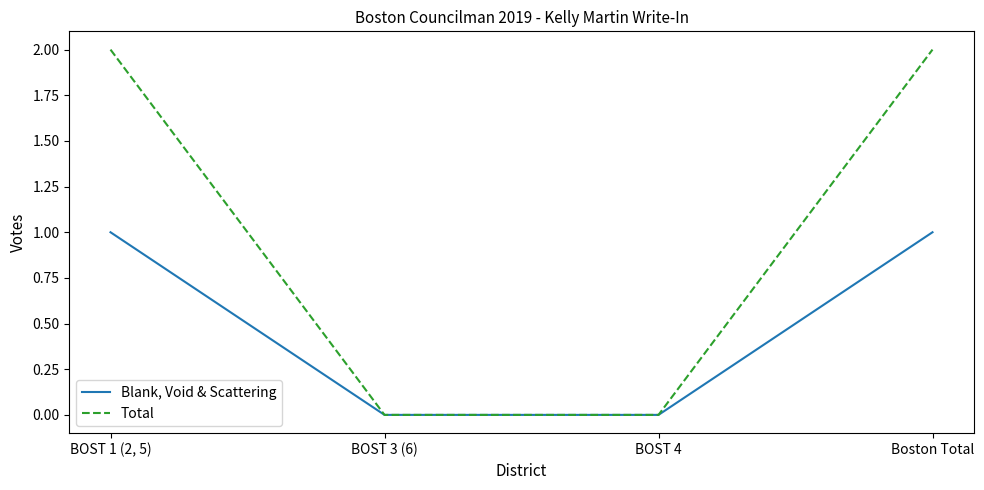

What position from the right is Boston Total?

1